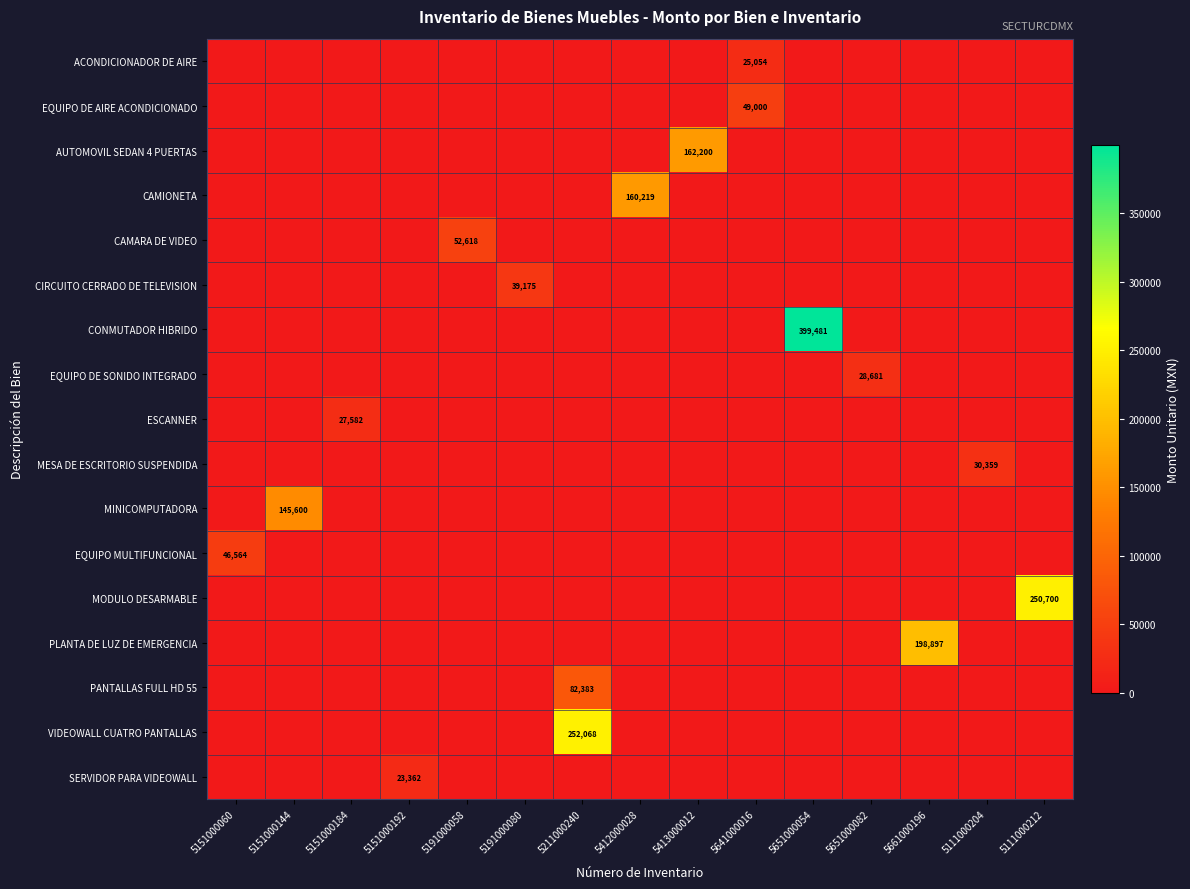

Count the number of data series in this chart.

17